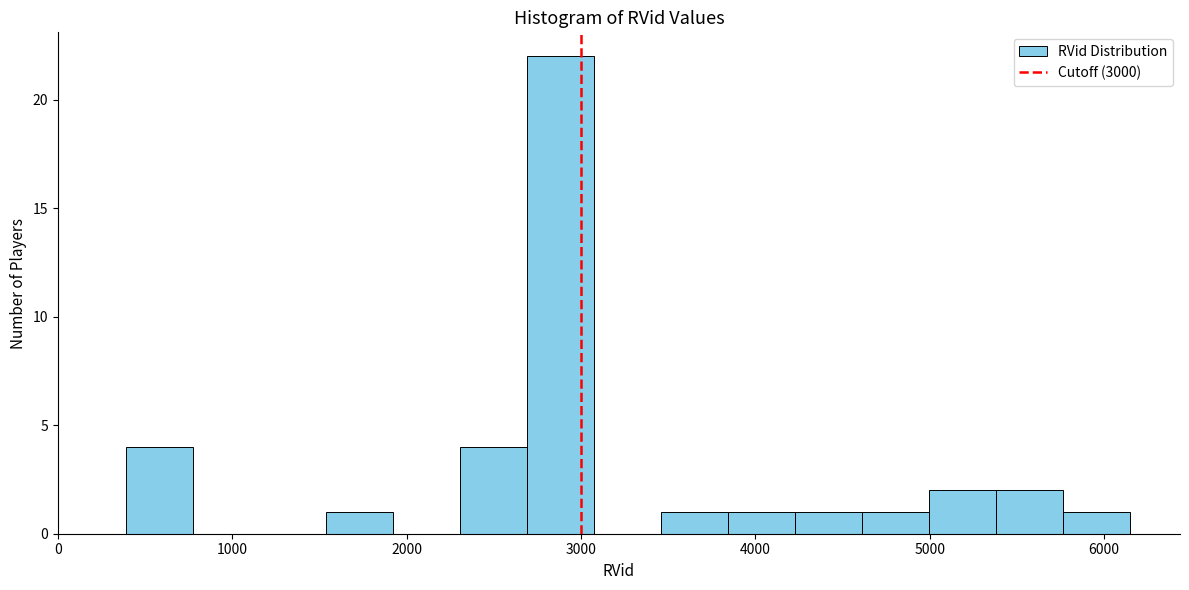

Read against the x-axis, roughly where is the centre of the tallest bar?

2900